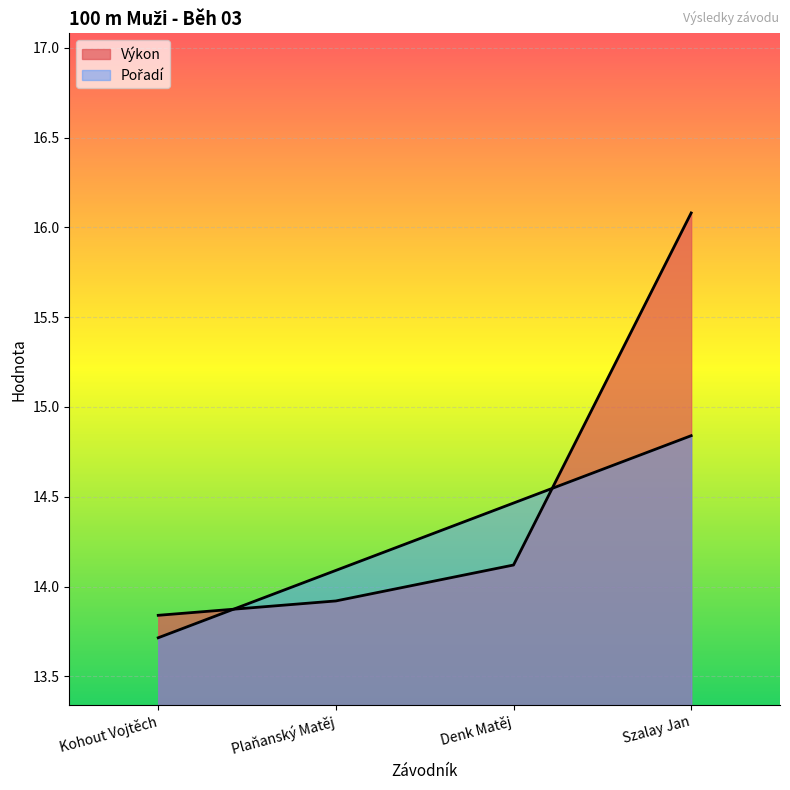

The Pořadí series shows 14.1 at Plaňanský Matěj. True or false?

True